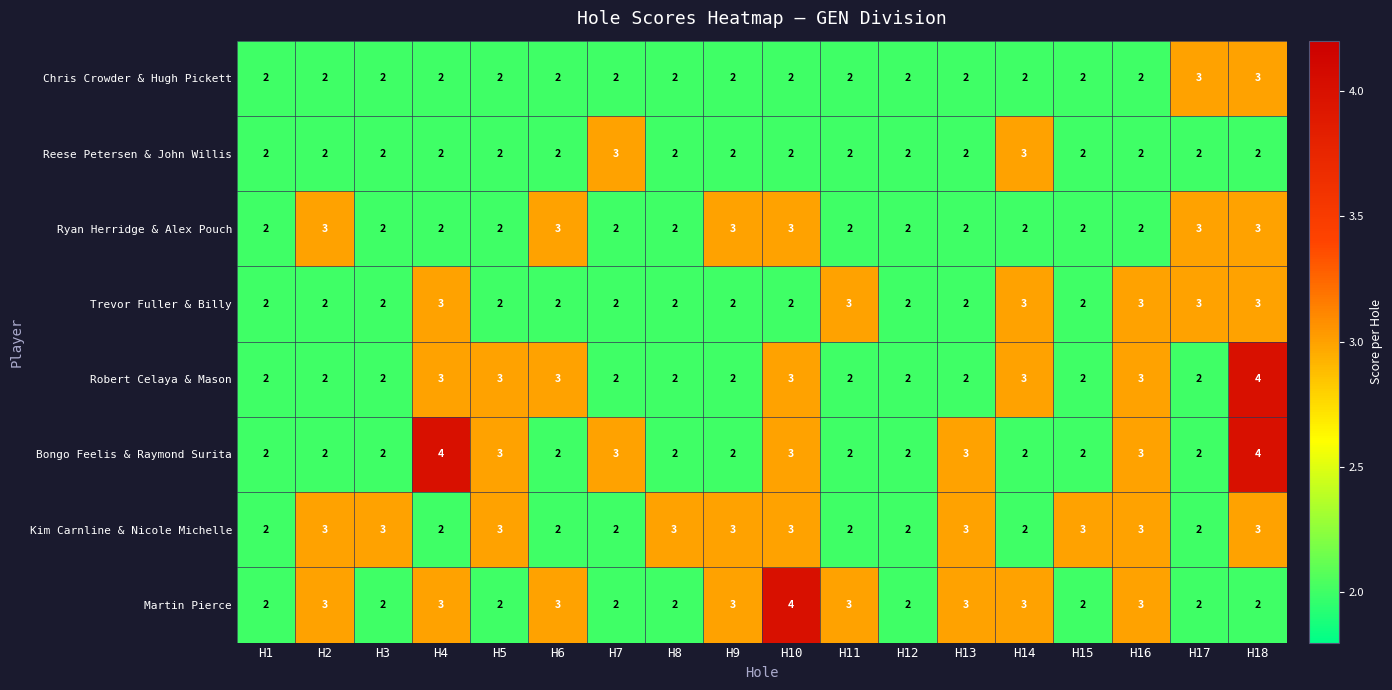

Between H1 and H10, which series saw the biggest shift?

Martin Pierce